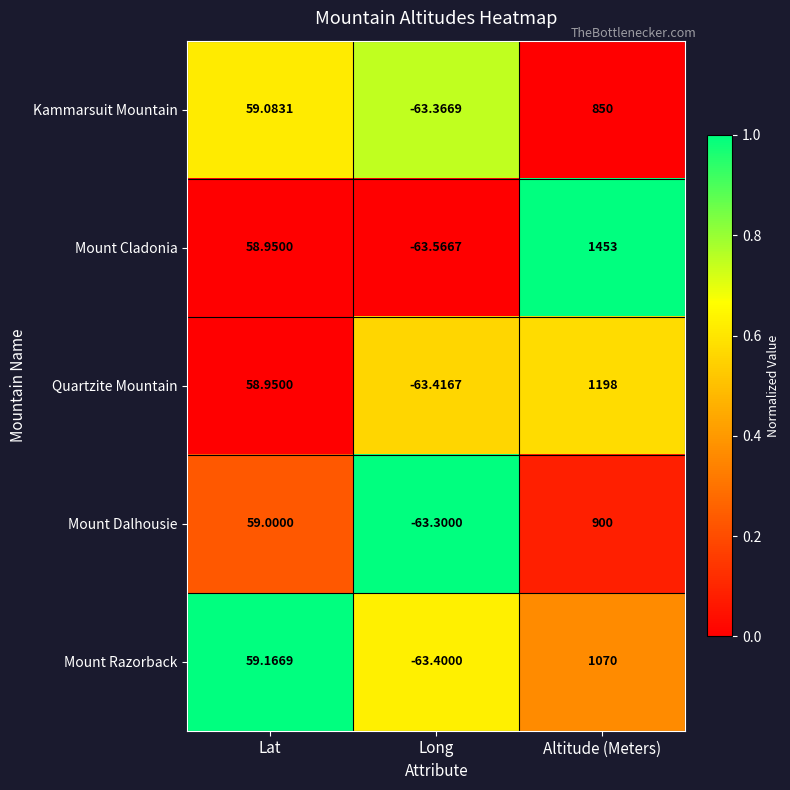

Which series has the largest range (max minus min)?

Mount Cladonia